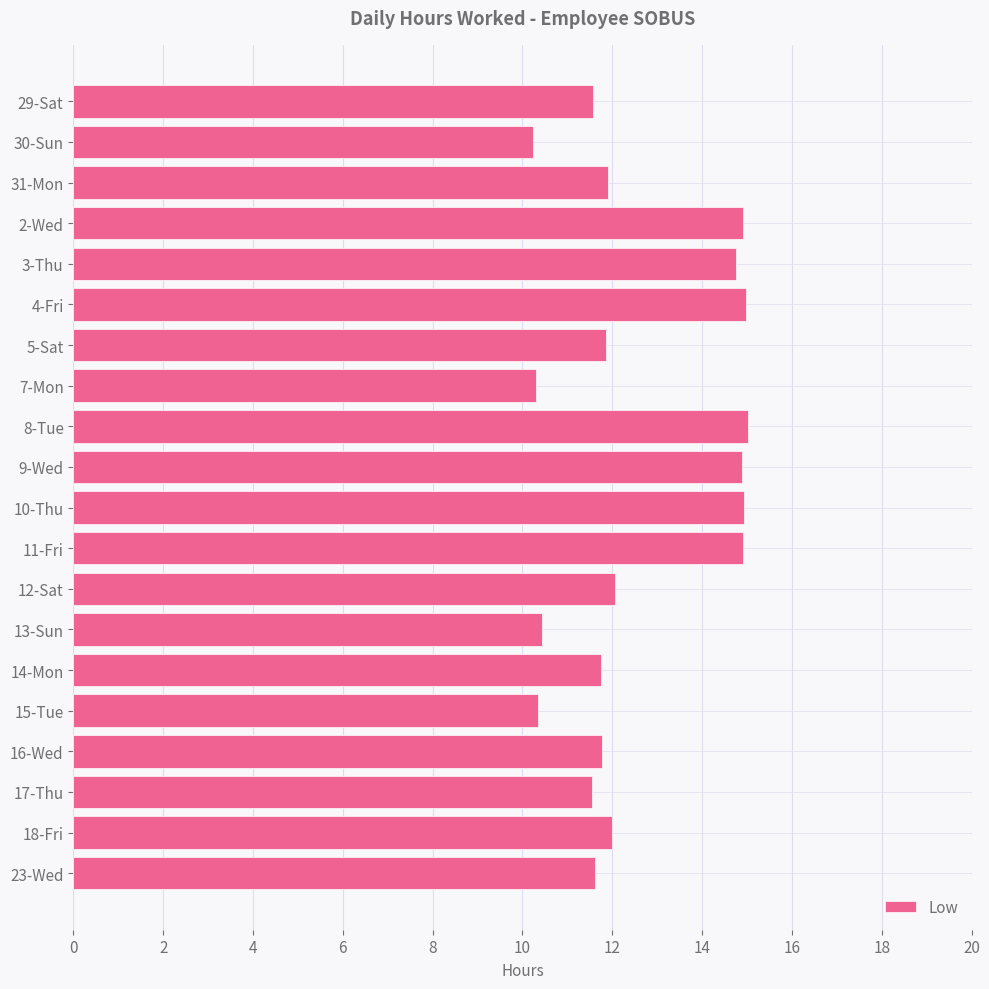

What is the minimum value shown in the chart?

10.2